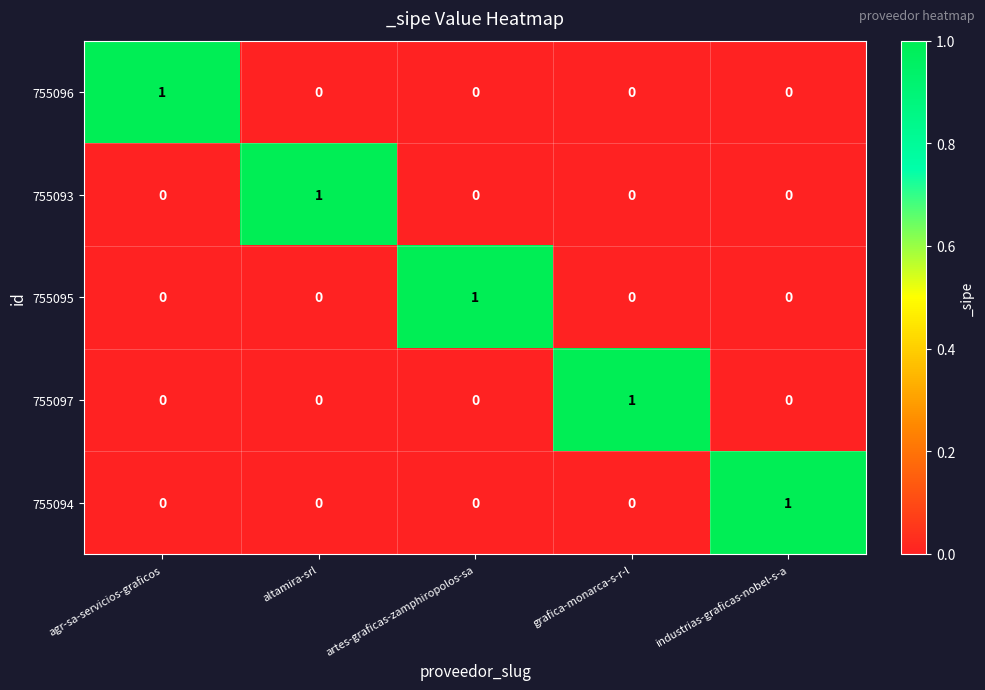

Count the 755094 values in the range 0 to 1.

5